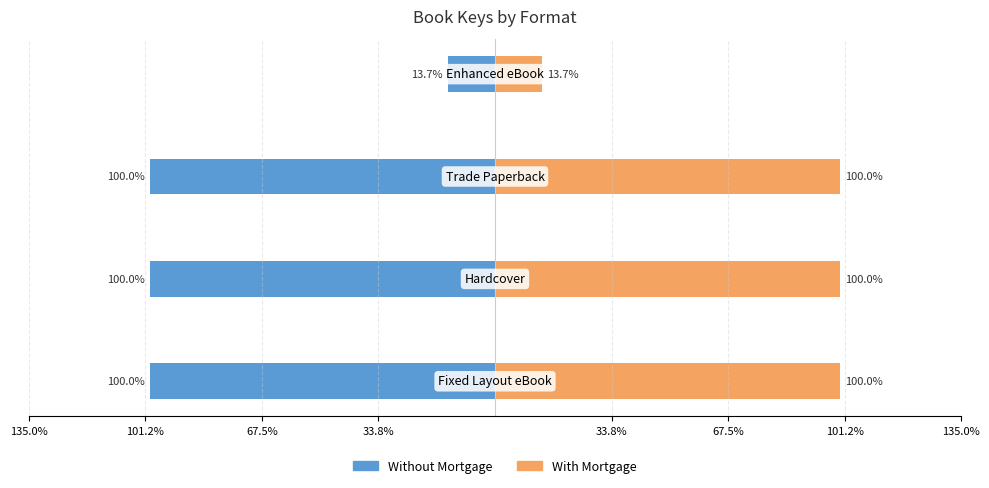

What is the difference between the second highest and minimum values in the With Mortgage series?

86.3